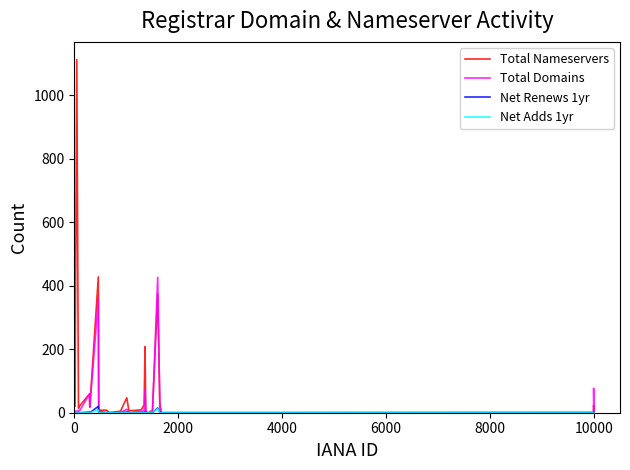

Is this an area chart (filled region under the line)?

No